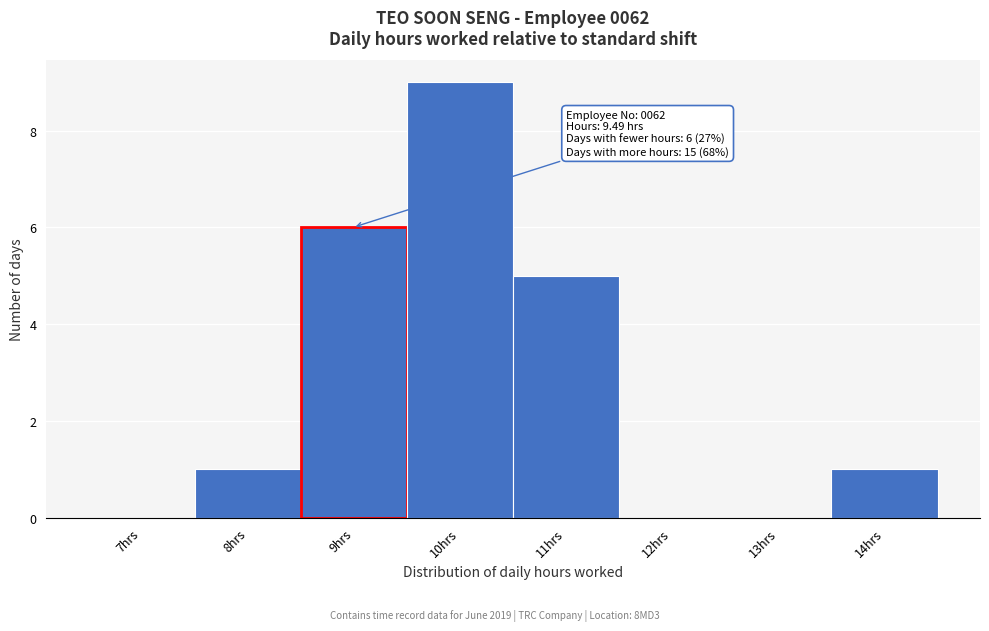

Reading left to right, transcribe all the data shown in this chart.

7hrs=0	8hrs=1	9hrs=6	10hrs=9	11hrs=5	12hrs=0	13hrs=0	14hrs=1